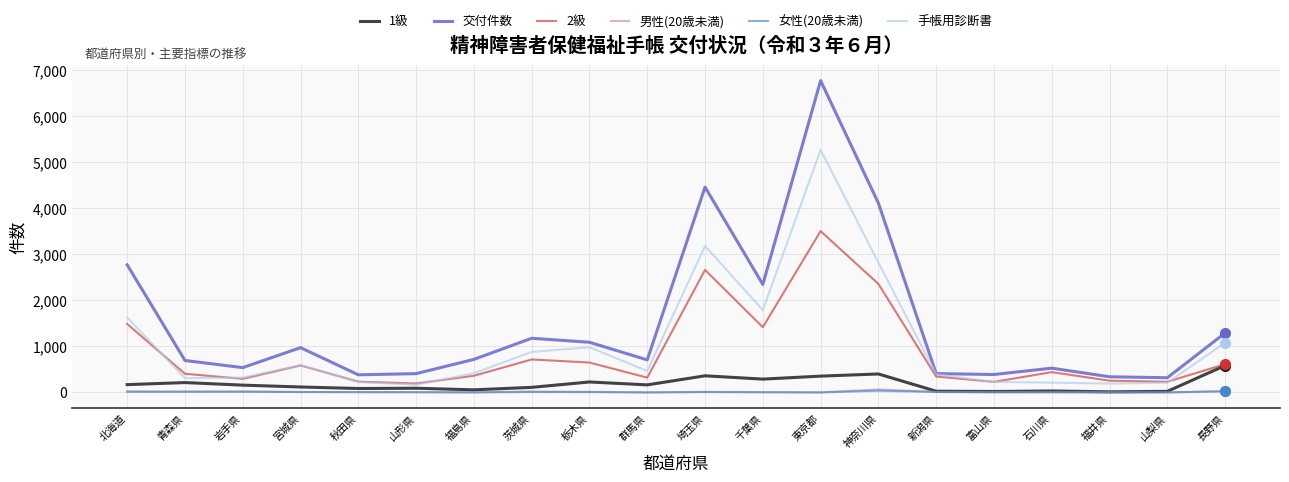

At which category is the sum across all series the highest?

東京都